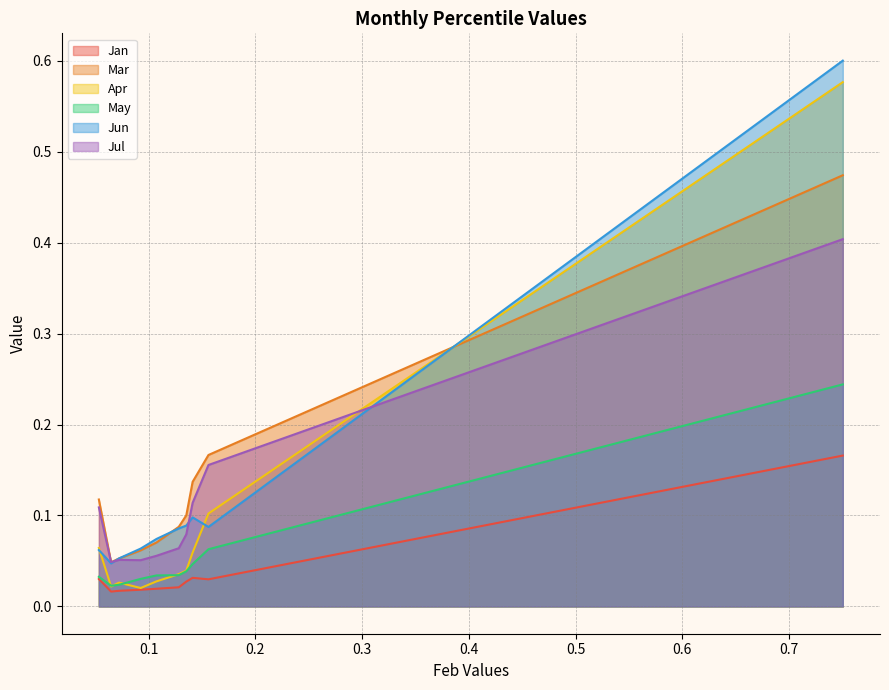

Reading right to left, transcribe all the data shown in this chart.

Jan: 0.2	0.0	0.0	0.0	0.0	0.0	0.0	0.0	0.0	0.0
Mar: 0.5	0.2	0.1	0.1	0.1	0.1	0.1	0.1	0.0	0.1
Apr: 0.6	0.1	0.1	0.0	0.0	0.0	0.0	0.0	0.0	0.1
May: 0.2	0.1	0.0	0.0	0.0	0.0	0.0	0.0	0.0	0.0
Jun: 0.6	0.1	0.1	0.1	0.1	0.1	0.1	0.1	0.0	0.1
Jul: 0.4	0.2	0.1	0.1	0.1	0.1	0.1	0.1	0.0	0.1